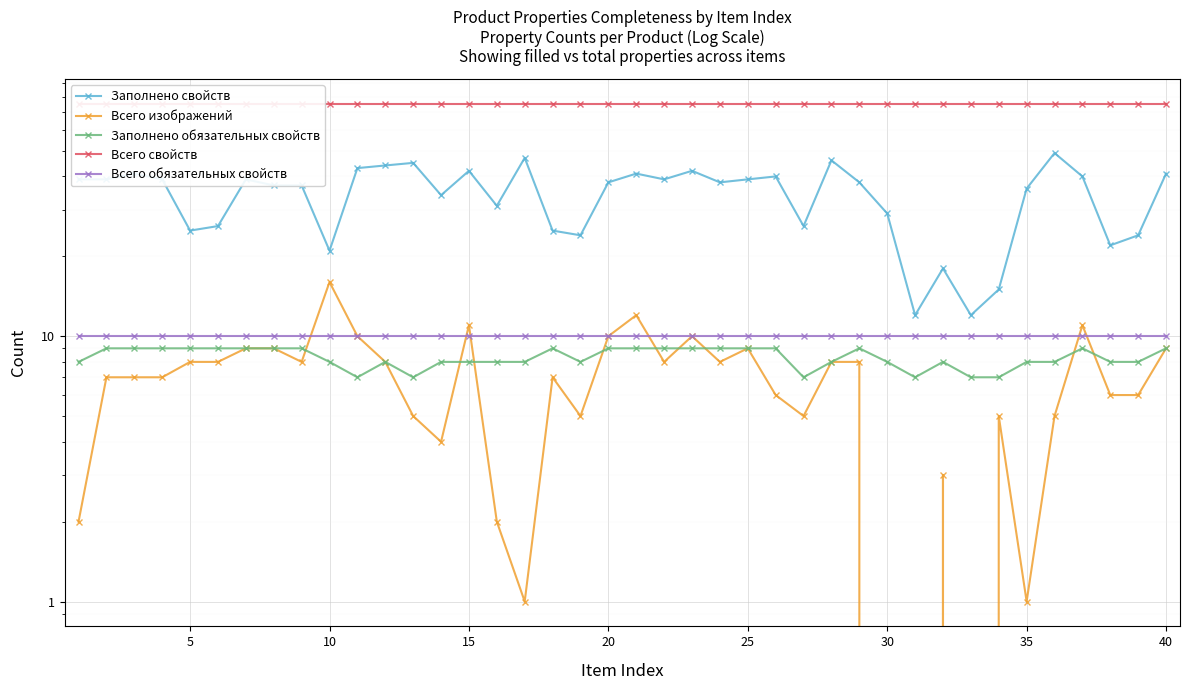

How many intersections are there between Заполнено обязательных свойств and Всего изображений?

9